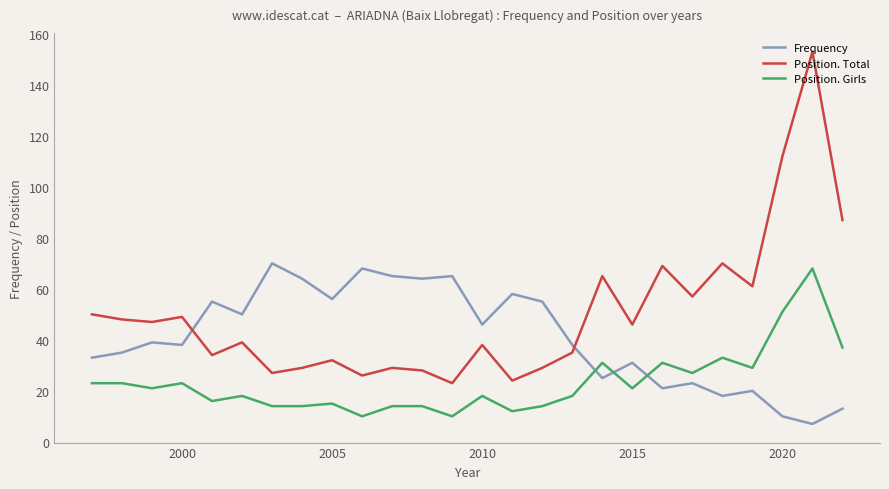

What is the lowest value of the Position. Total series?

23